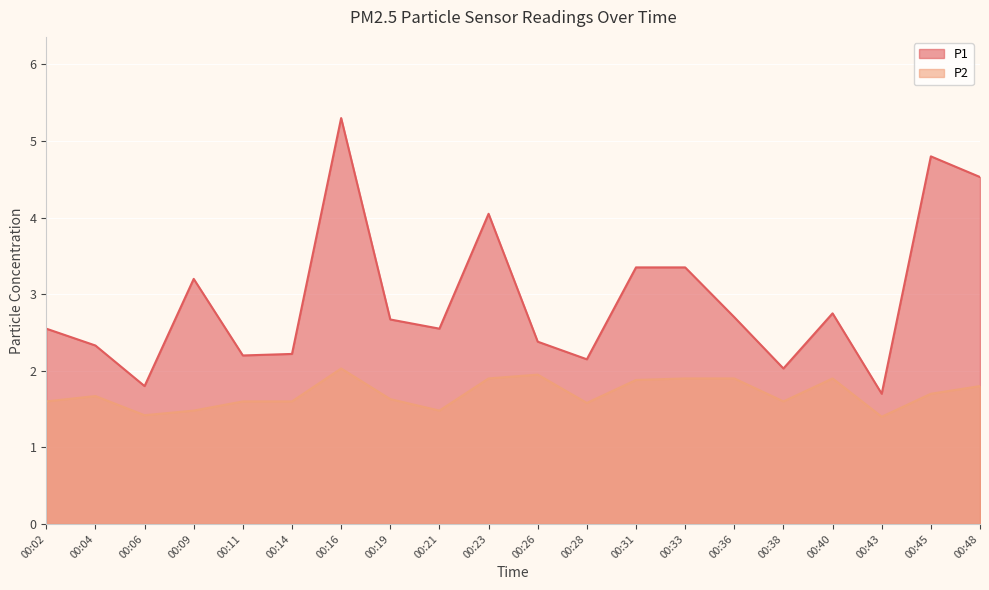

Count the number of categories in the chart.

20